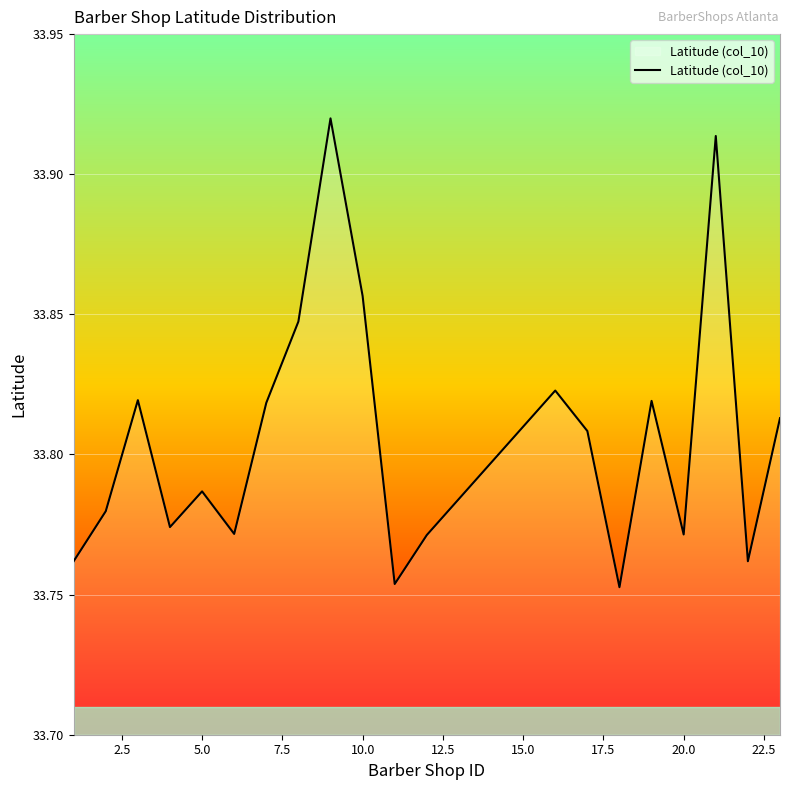

The chart shows a value of 17.0 at 5.0. True or false?

False